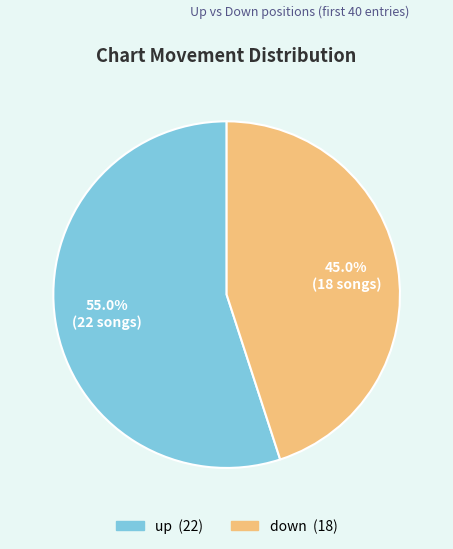

Is there a majority slice in this chart?

Yes